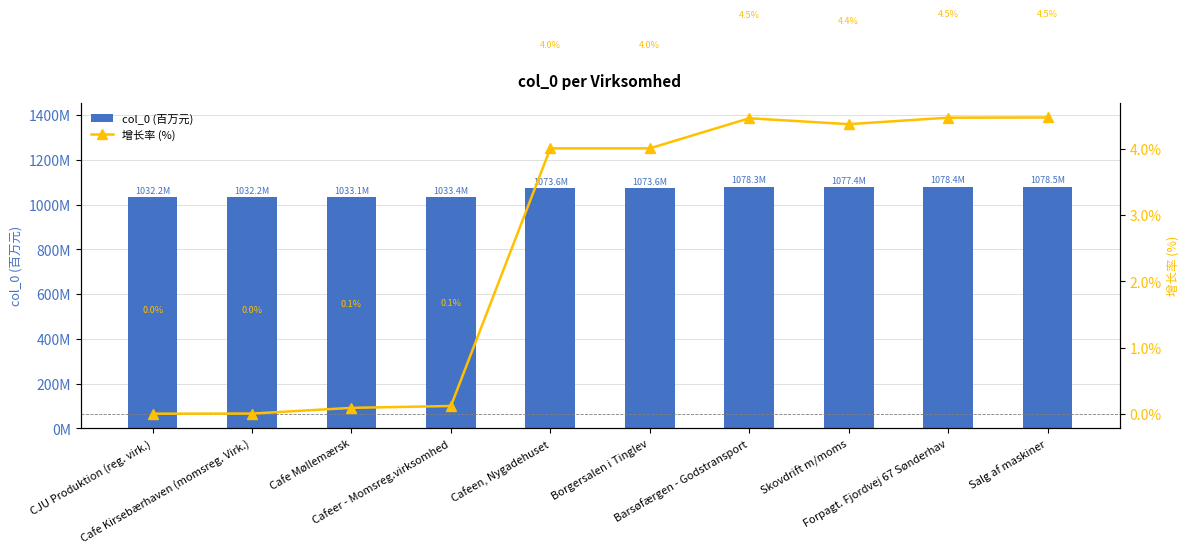

Is it true that col_0 (百万元) equals 662900114.7 at Forpagt. Fjordvej 67 Sønderhav?

False